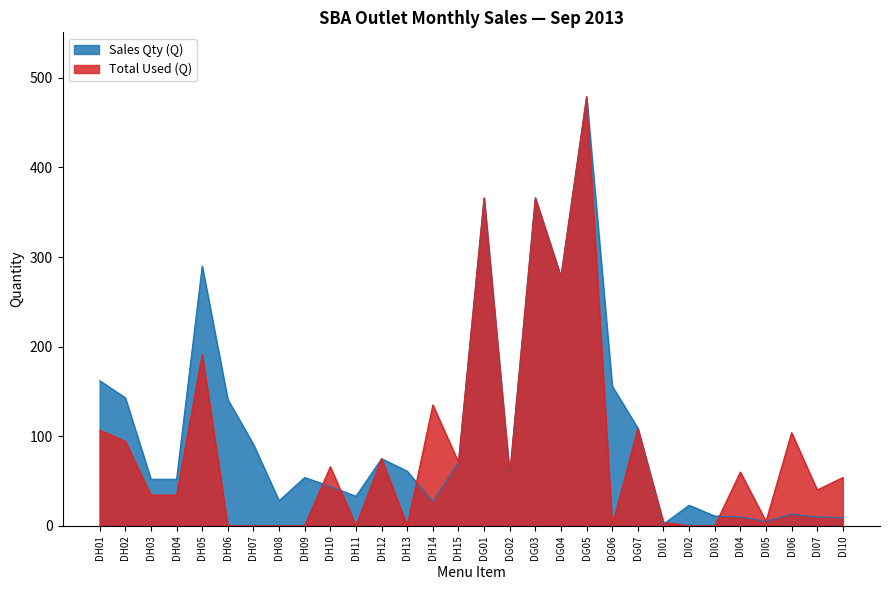

List the labels in order of Sales Qty (Q) value, largest first.

DG05, DG01, DG03, DH05, DG04, DH01, DG06, DH02, DH06, DG07, DH07, DH12, DH15, DH13, DG02, DH09, DH03, DH04, DH10, DH11, DH08, DH14, DI02, DI06, DI03, DI04, DI07, DI10, DI05, DI01